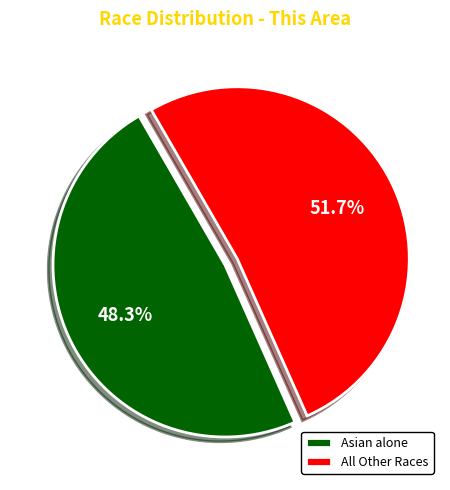

Combined, do All Other Races and Asian alone account for over 50%?

Yes